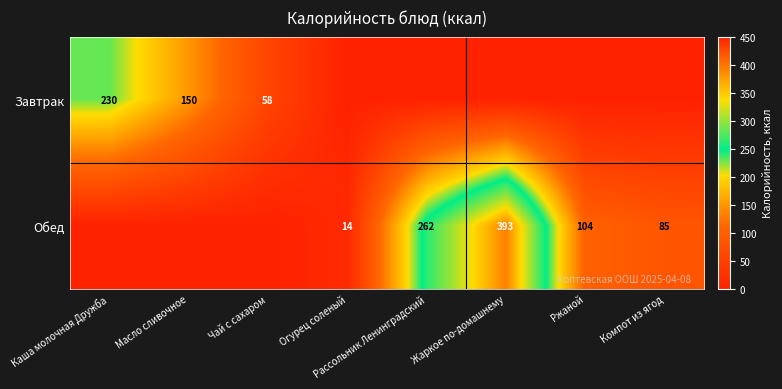

How many series are shown in this chart?

2